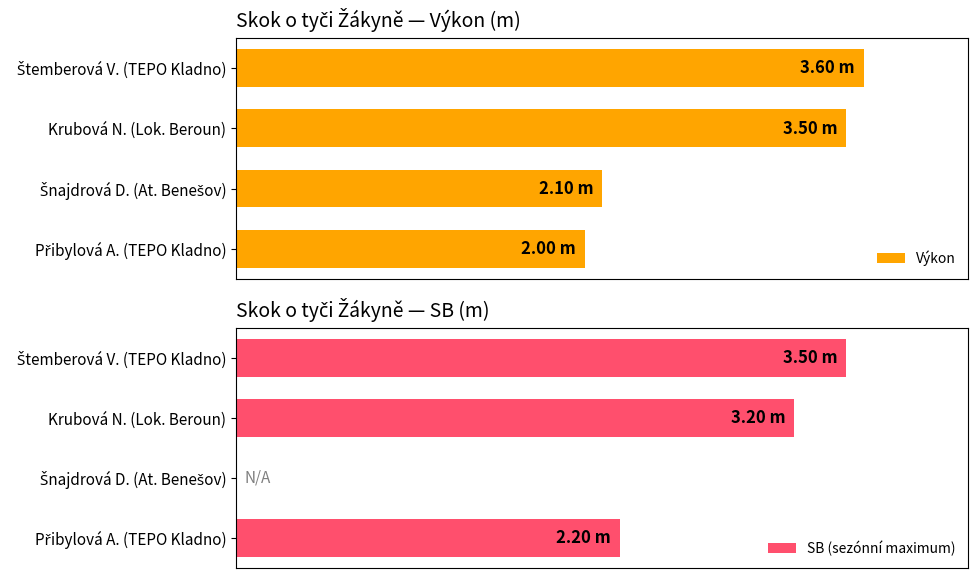

What is the average value of the Výkon series?

2.8